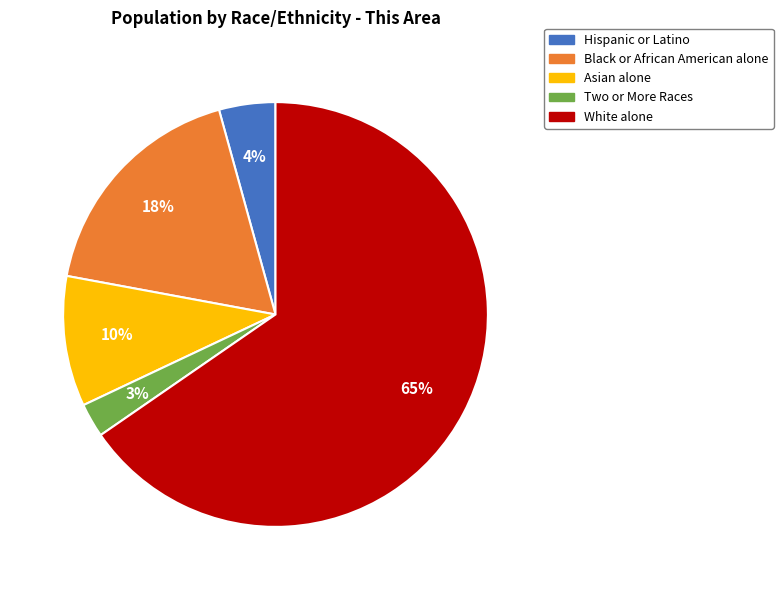

How many segments does this pie chart have?

5